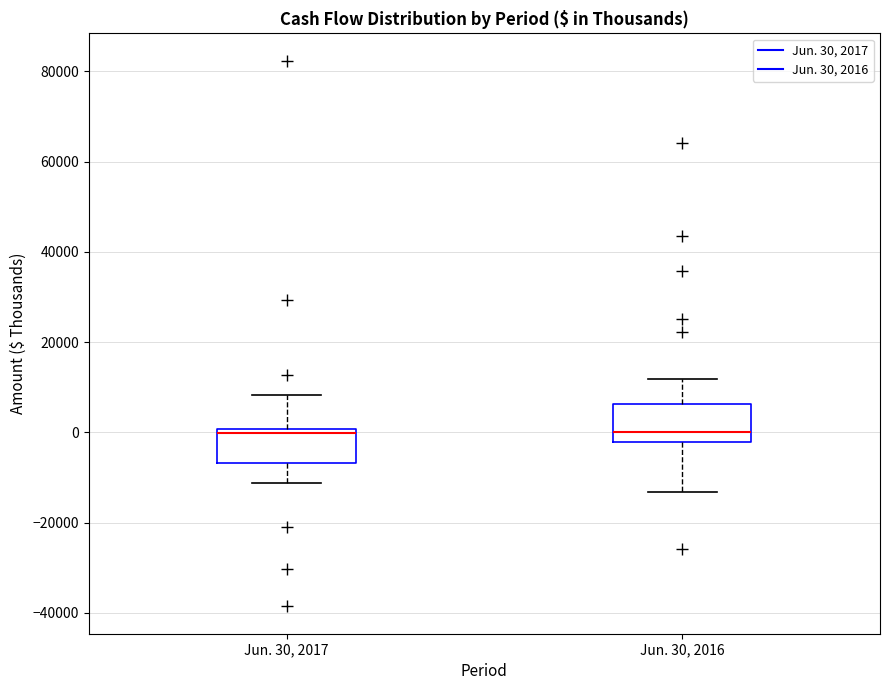

Where is the lower edge of the box for Jun. 30, 2017 on the y-axis? The values are not printed on the chart, so give them approximately, as read against the axis.

-6000